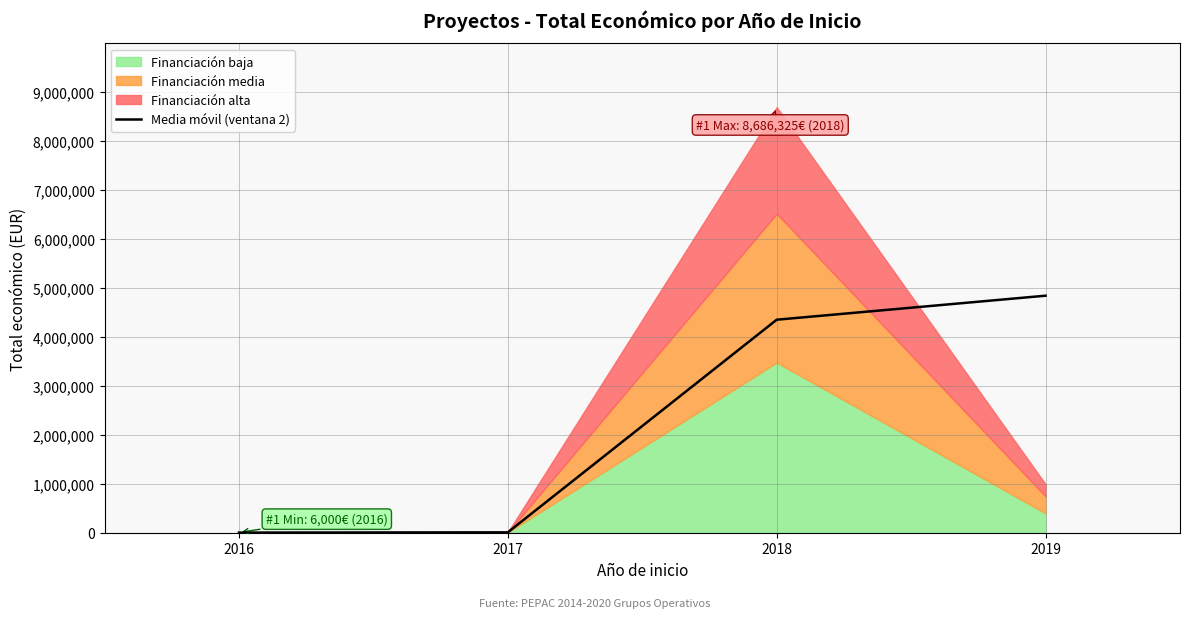

What is the change in value from 2017 to 2018?

+4340162.5